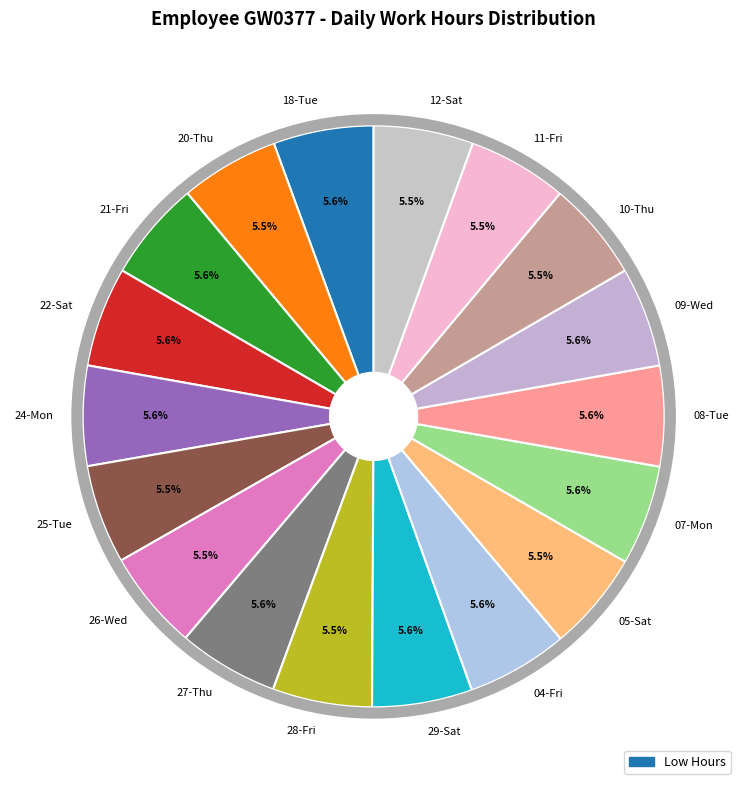

Does 25-Tue represent more than half of the total?

No